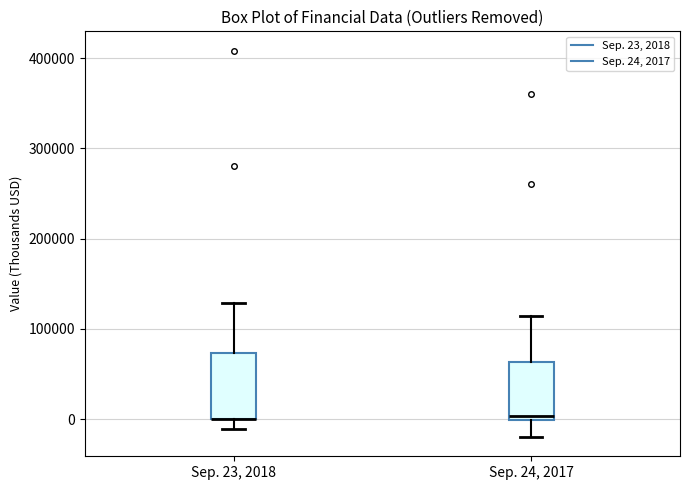

Where is the upper edge of the box for Sep. 24, 2017 on the y-axis? The values are not printed on the chart, so give them approximately, as read against the axis.

60000